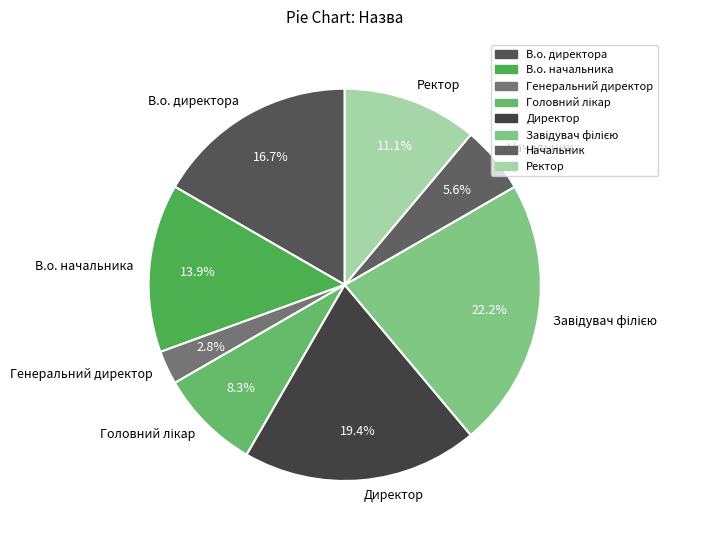

Does any single category account for the majority?

No